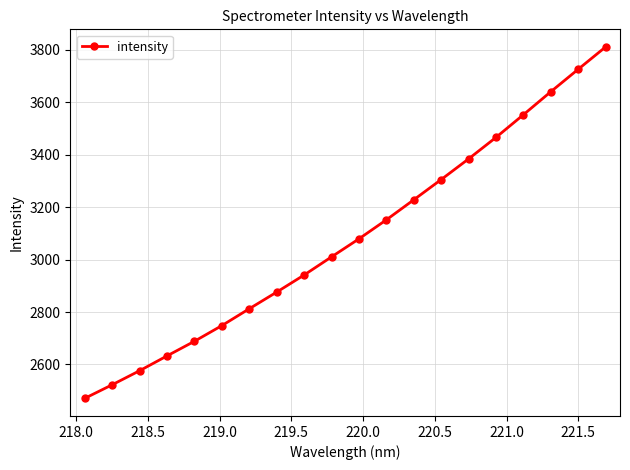

What is the value of the 7th point from the left?

2812.5